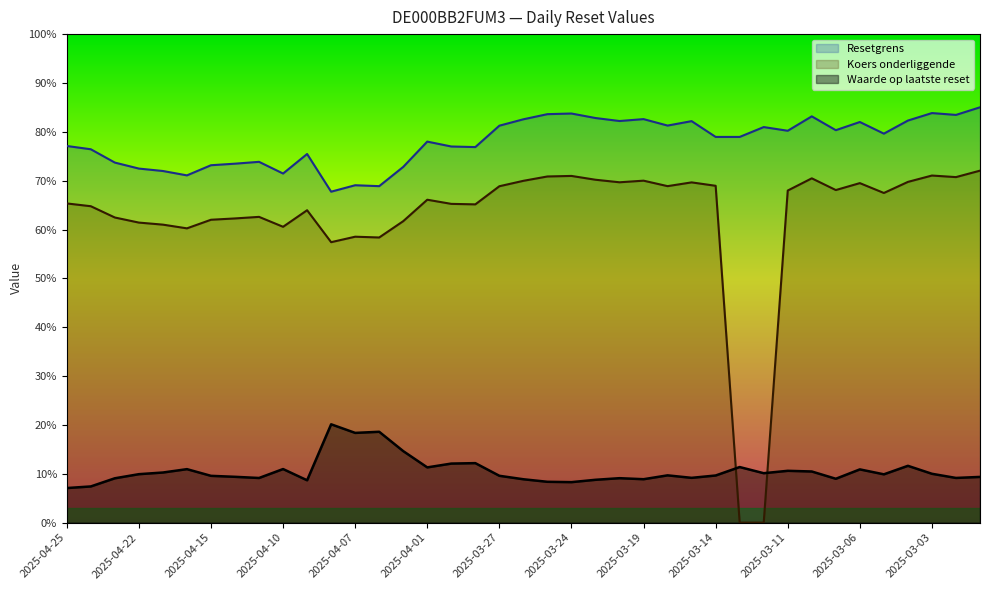

At which label does Koers onderliggende reach its minimum?

2025-03-13